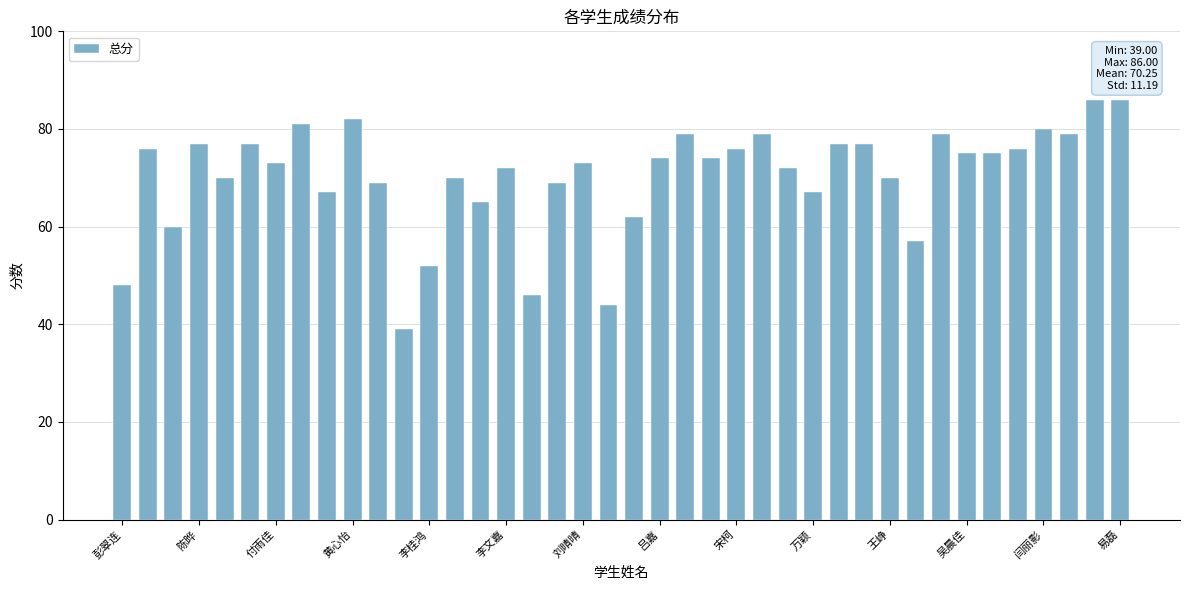

What is the sum of all values?

2810